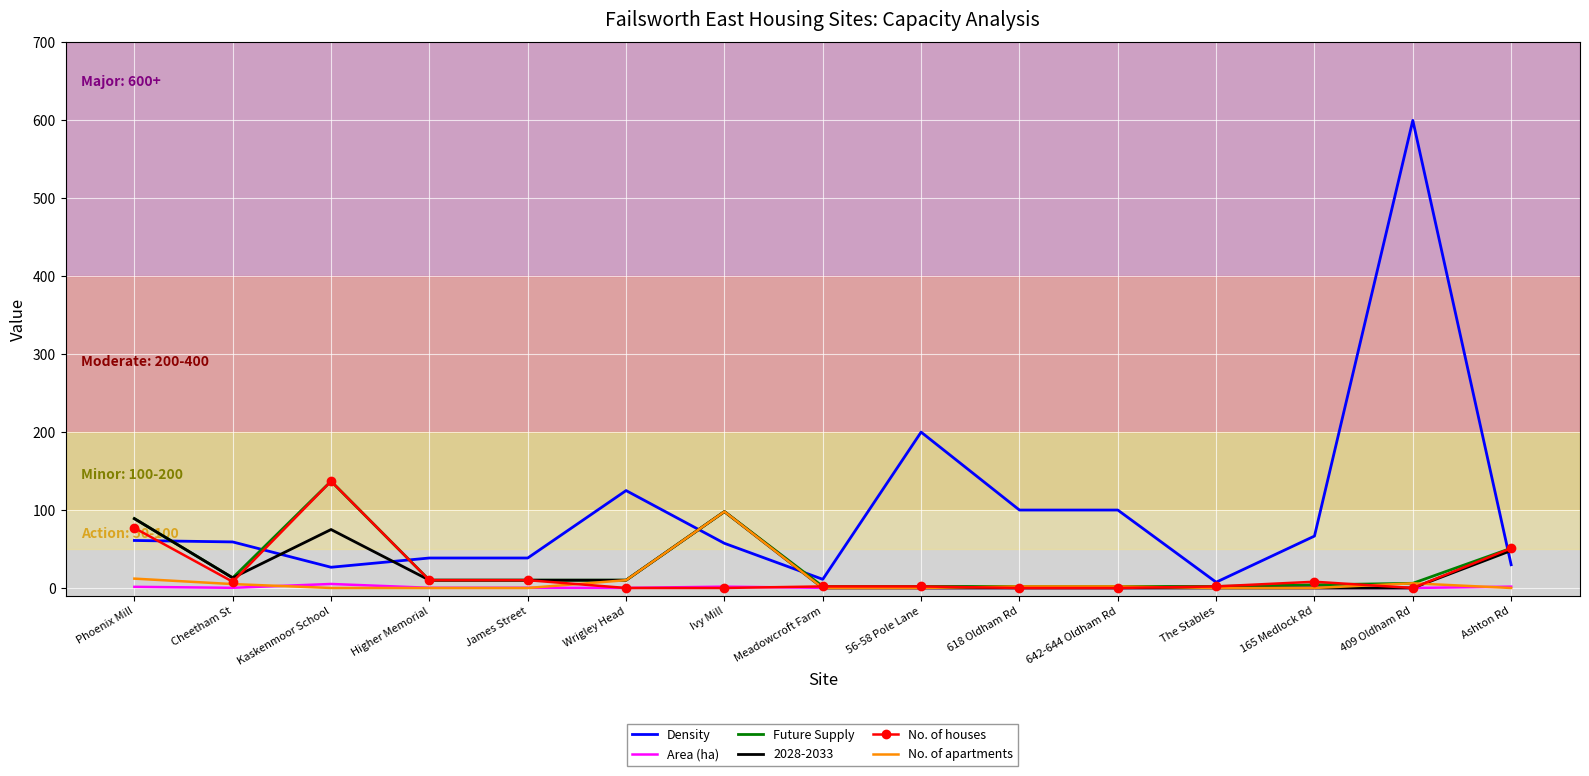

The Future Supply series shows 6.0 at 409 Oldham Rd. True or false?

True